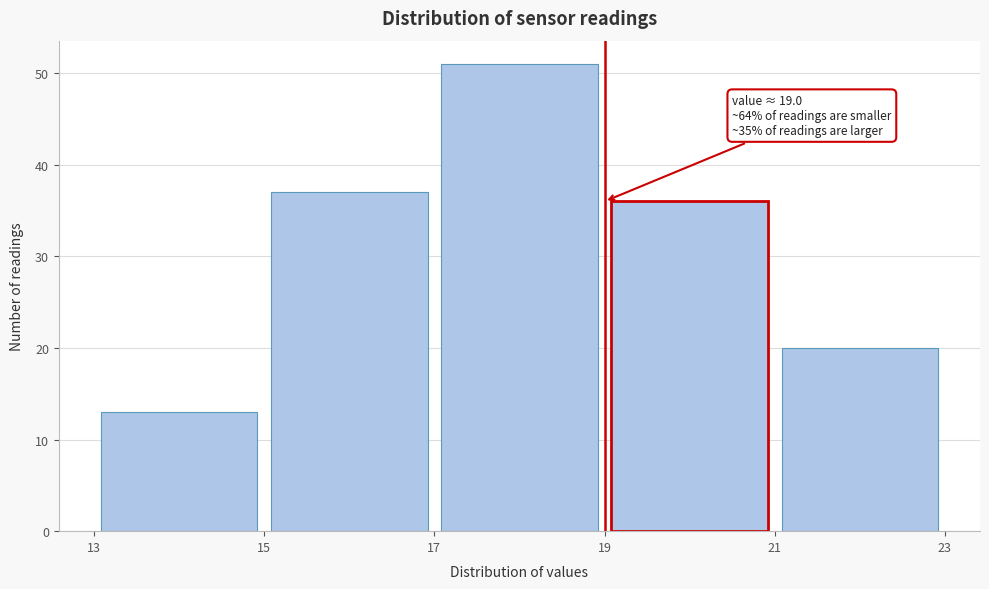

Over which range of the x-axis is the bar tallest?

17 to 19